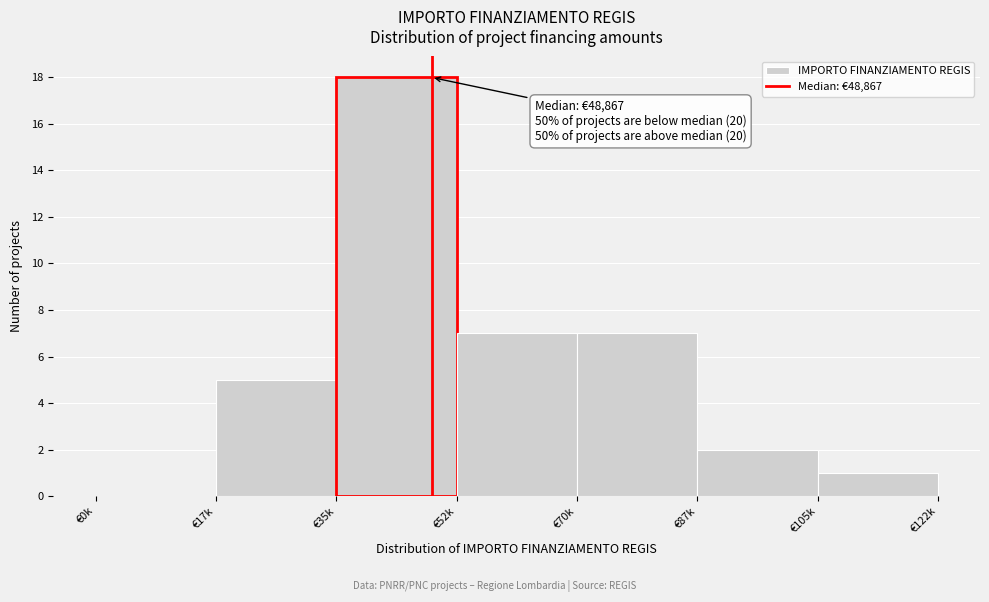

Reading right to left, list all the values displayed in this chart.

€105k=1	€87k=2	€70k=7	€52k=7	€35k=18	€17k=5	€0k=0